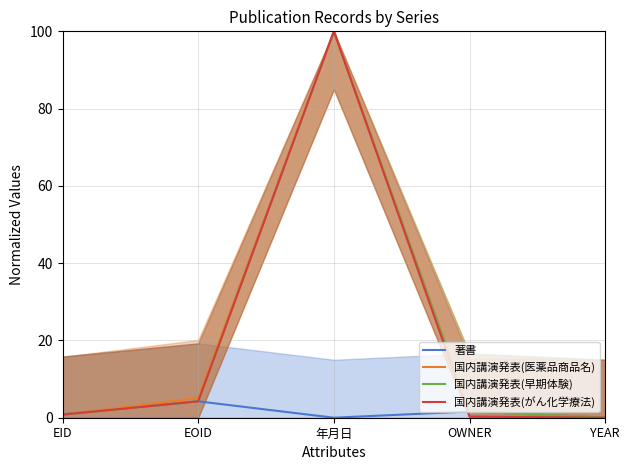

Which series has the largest range (max minus min)?

国内講演発表(がん化学療法)